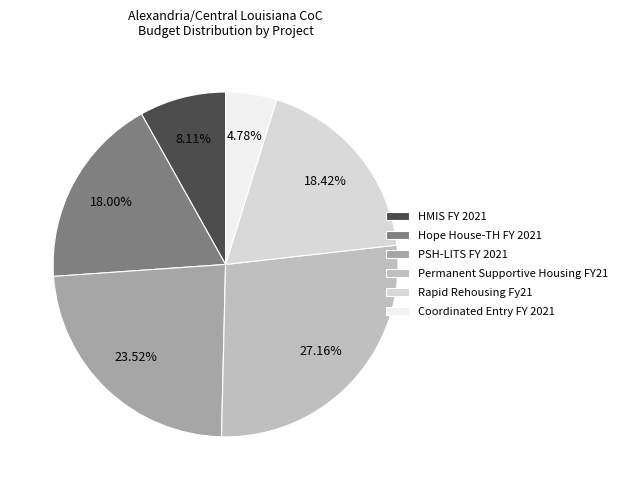

Does any single category account for the majority?

No